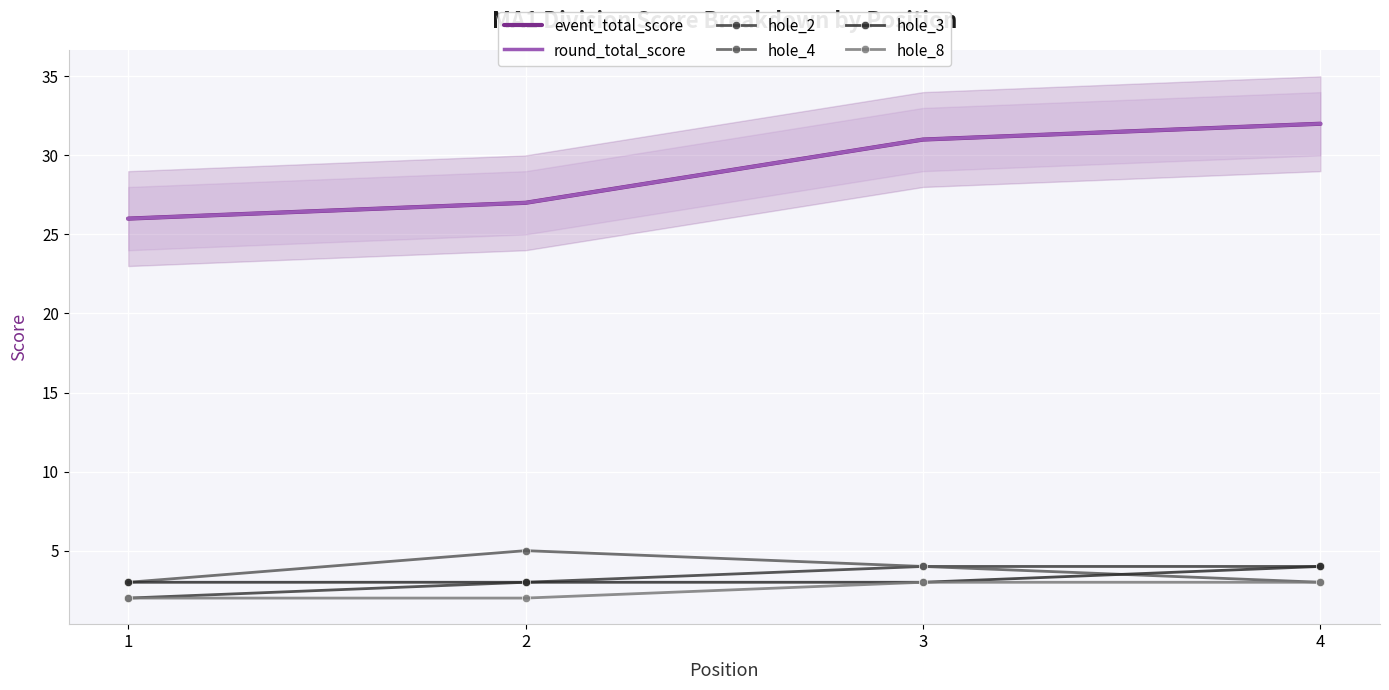

Is the value of event_total_score at 1 greater than the value of round_total_score at 1?

No